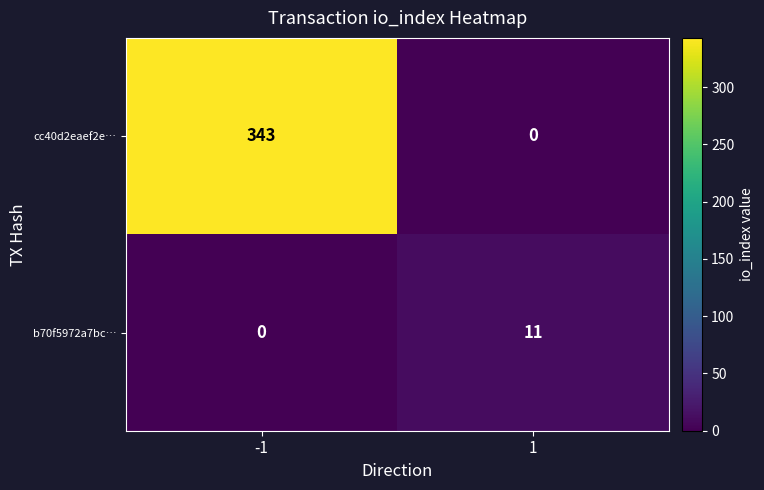

Which series has the widest spread of values?

cc40d2eaef2e…